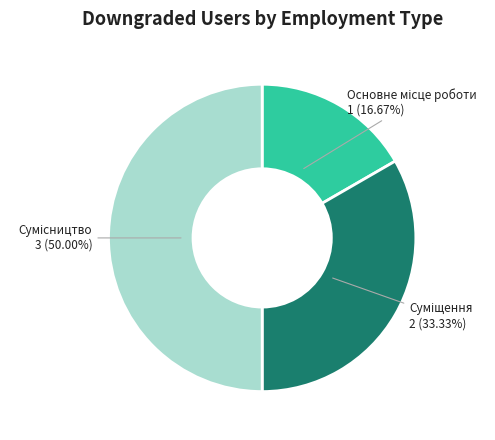

Is it true that Основне місце роботи is 17% of the pie?

True